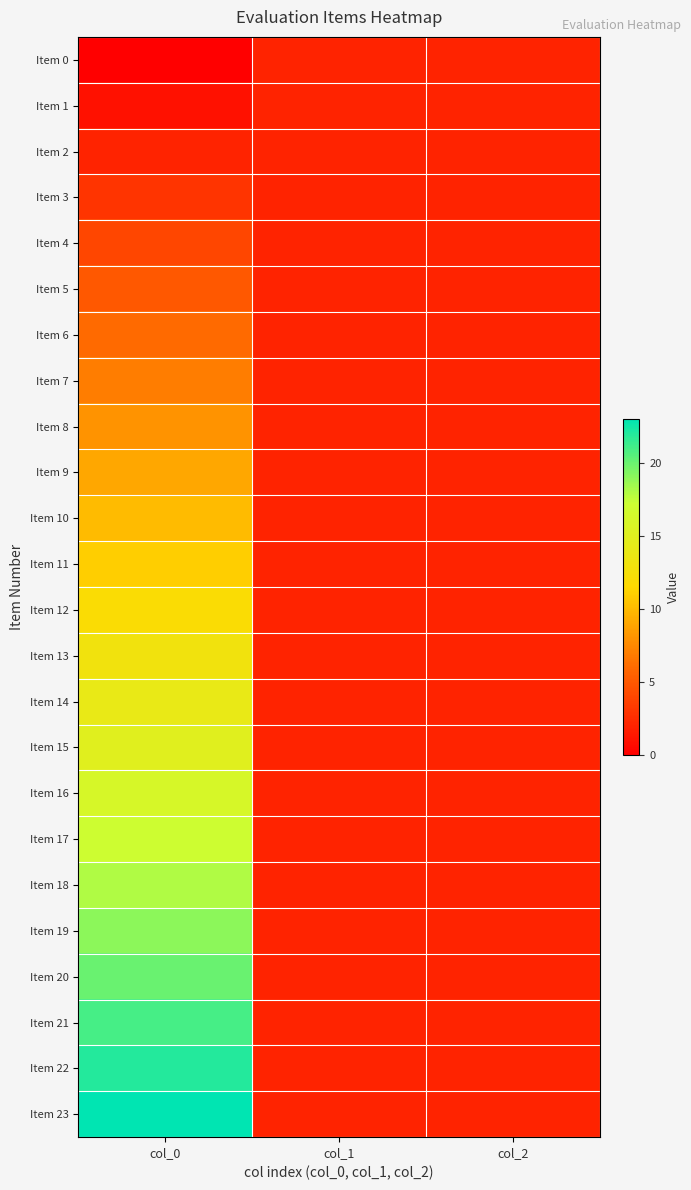

What is the total value across all series at col_1?

48